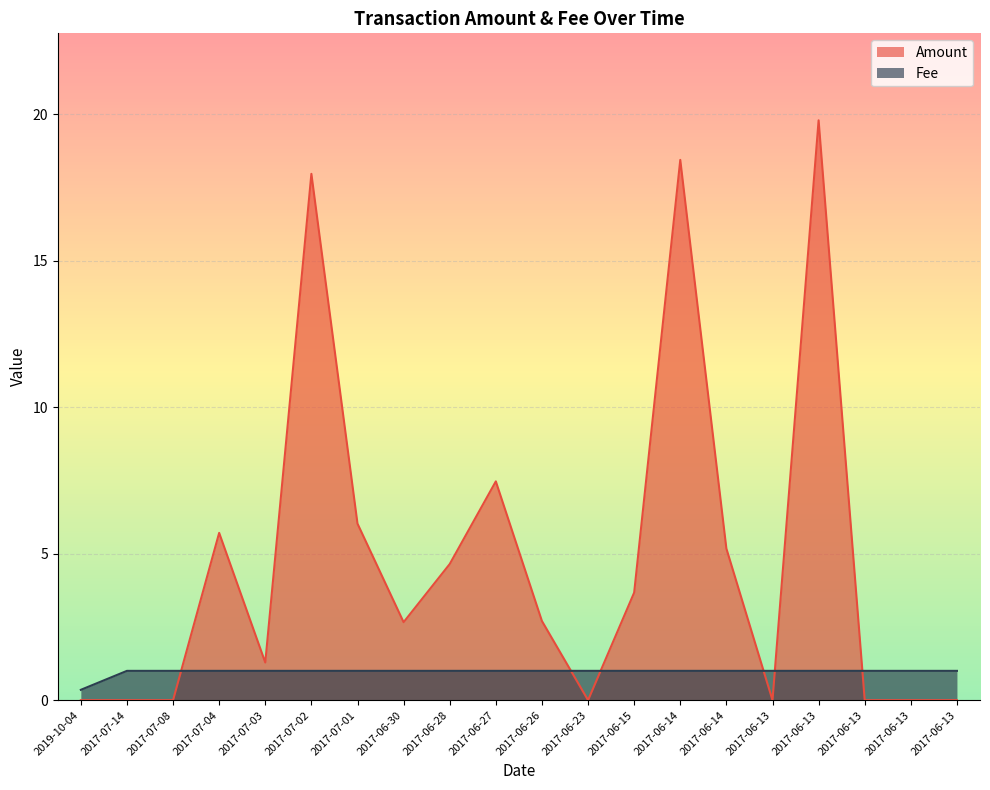

What is the average value of the Amount series?

4.8